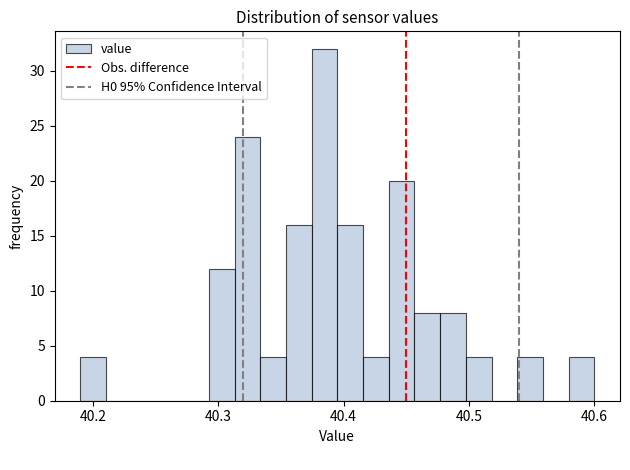

Around what value on the x-axis is the tallest bar? Give the approximate position of its centre, as read against the axis.

40.38